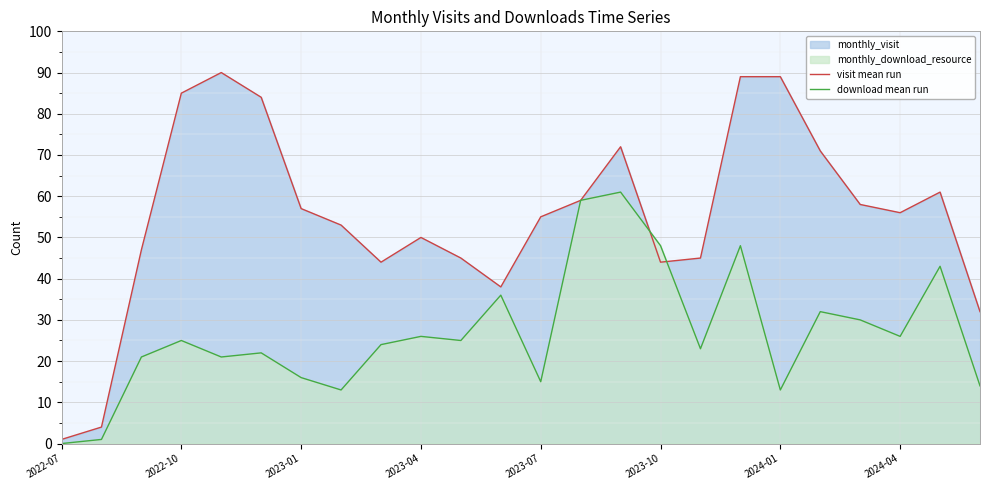

True or false: visit mean run has a value of 50 at 2023-04.

True